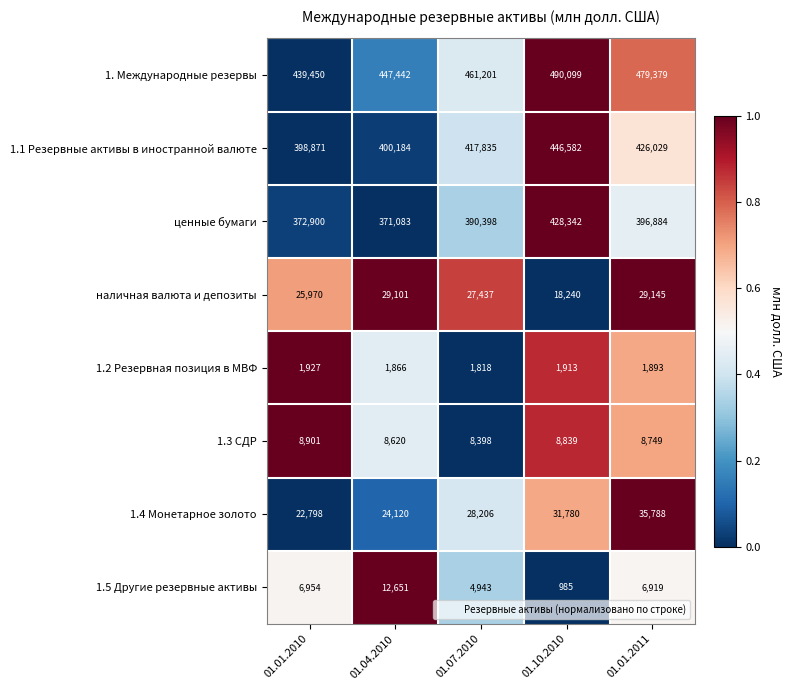

What is the greatest value displayed?

490099